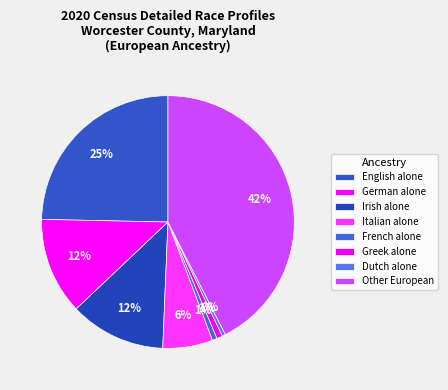

How many segments does this pie chart have?

8